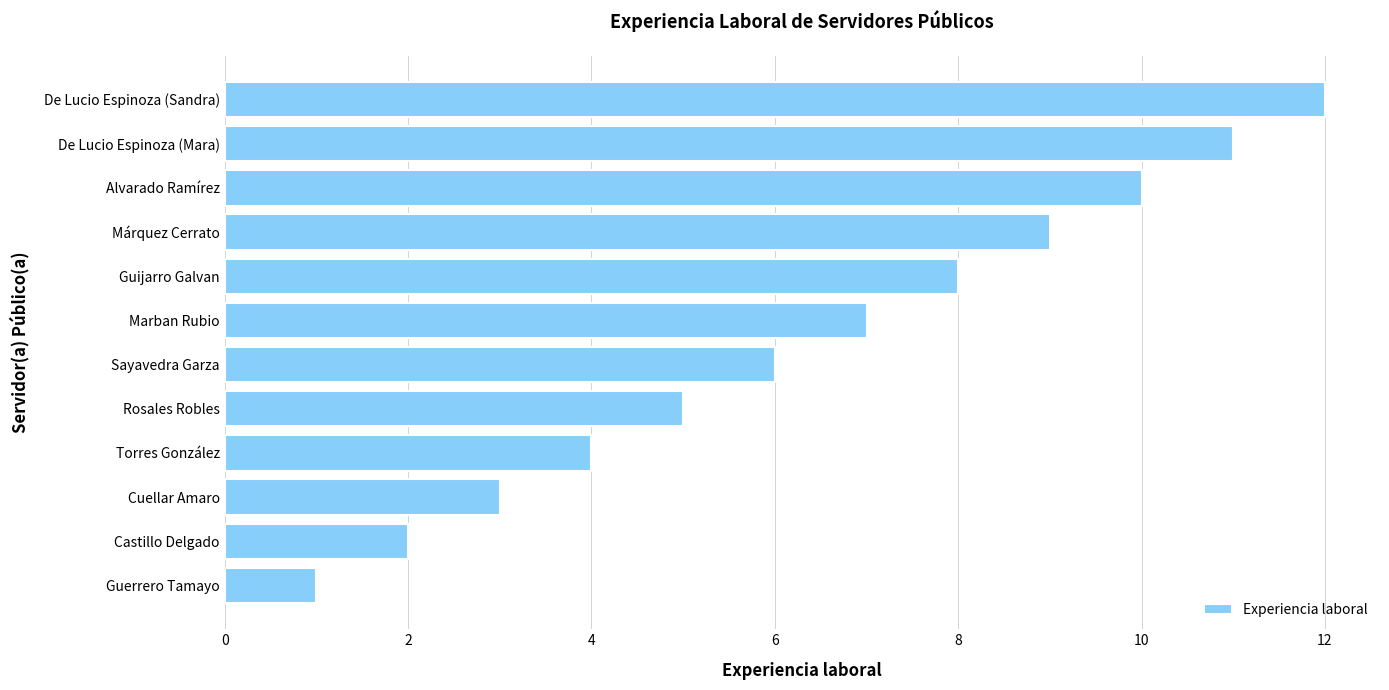

Between Torres González and Castillo Delgado, which is larger?

Torres González